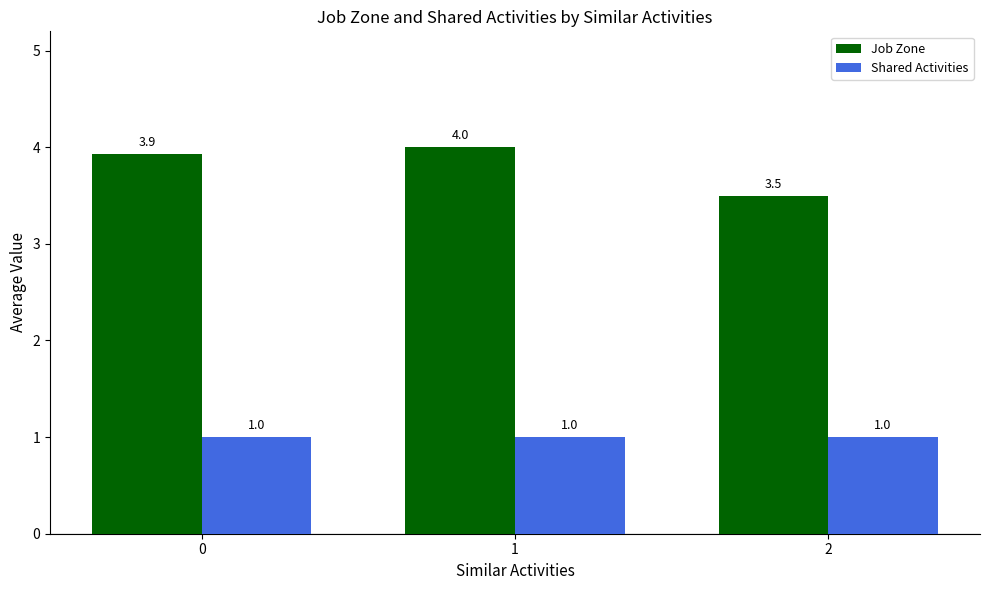

Reading left to right, list all the values displayed in this chart.

Job Zone: 3.9	4.0	3.5
Shared Activities: 1.0	1.0	1.0